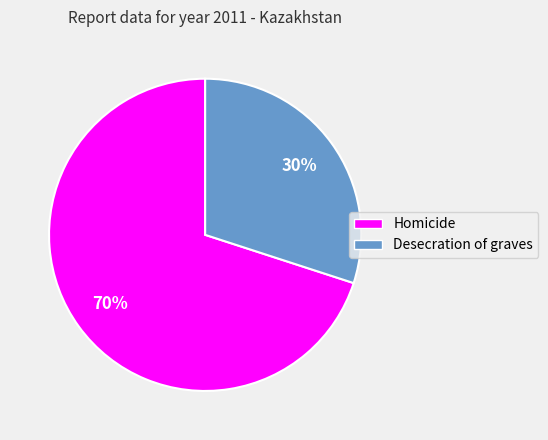

To the nearest percent, what portion does Desecration of graves represent?

30%